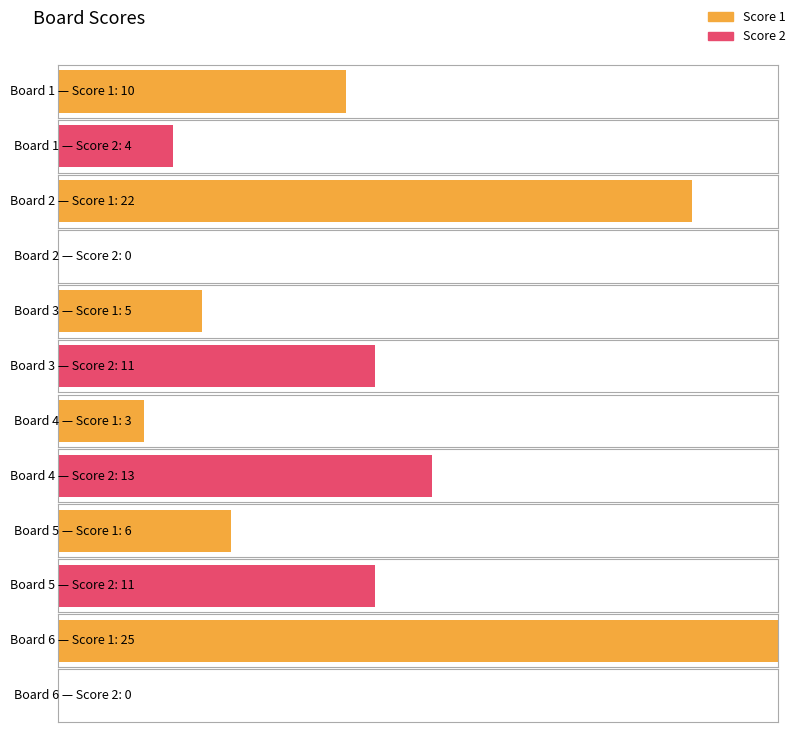

How many values in the Score 2 series exceed 11?

1